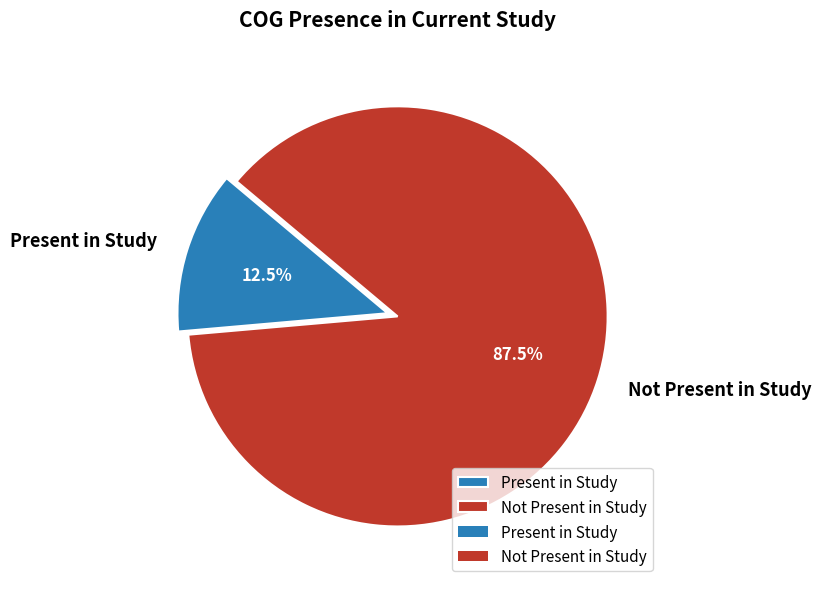

Does Present in Study represent more than half of the total?

No